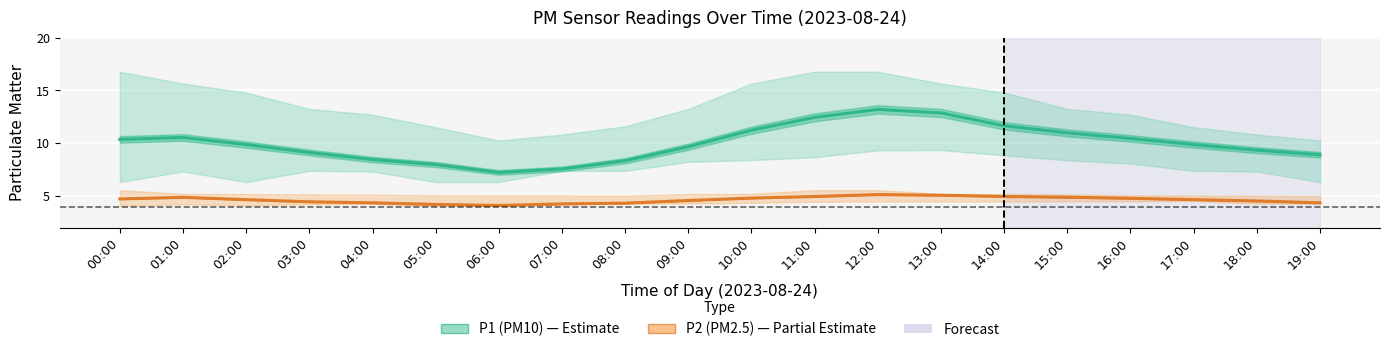

Where is P1 nearest to the value 10?

02:00